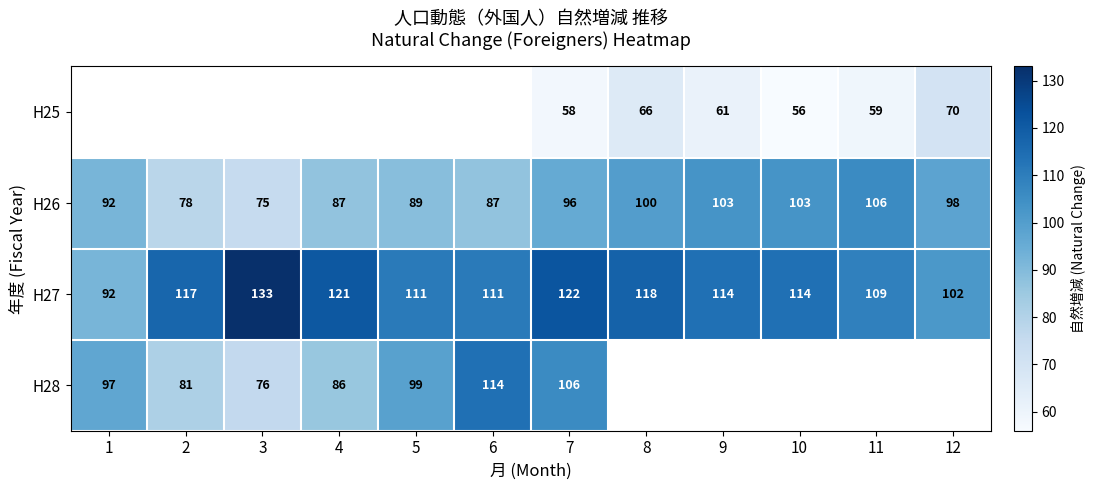

What is the sum of all H27 values?

1364